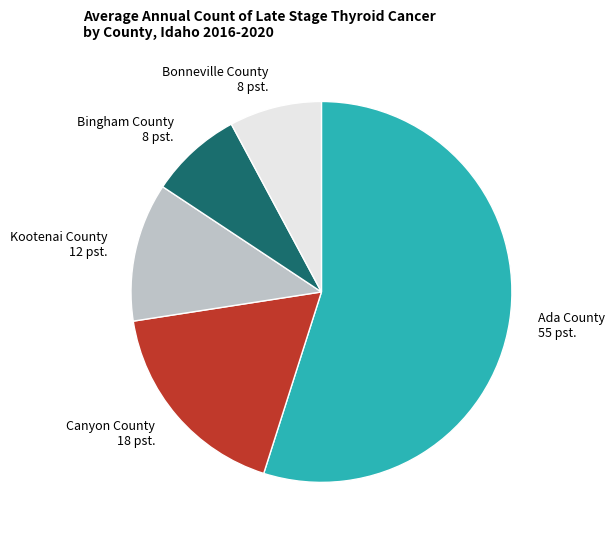

How many segments does this pie chart have?

5